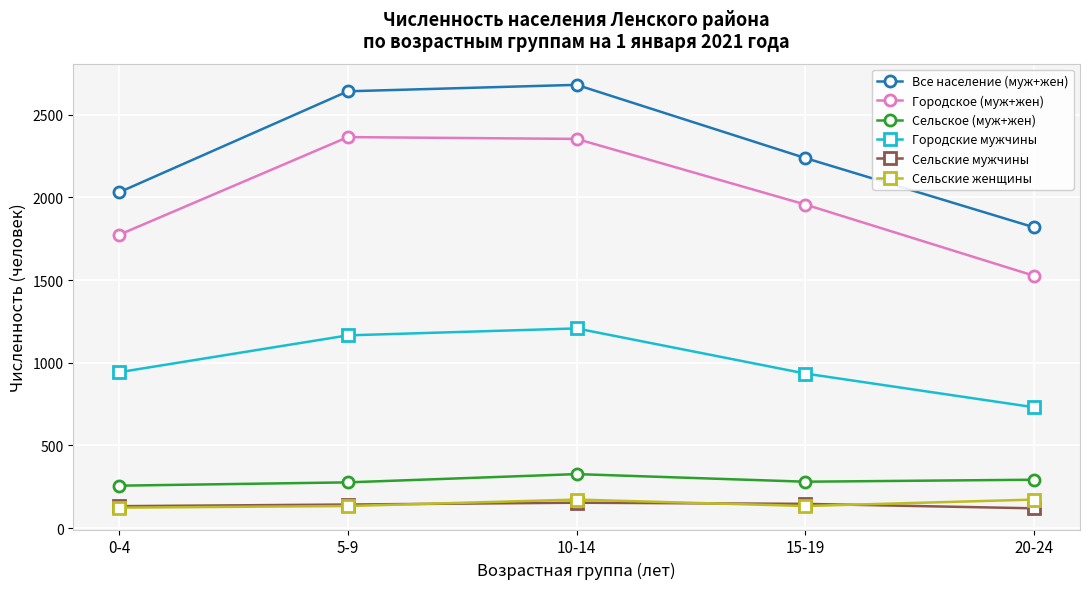

What value does the Городское (муж+жен) series have at 0-4, to the nearest 50?

1750